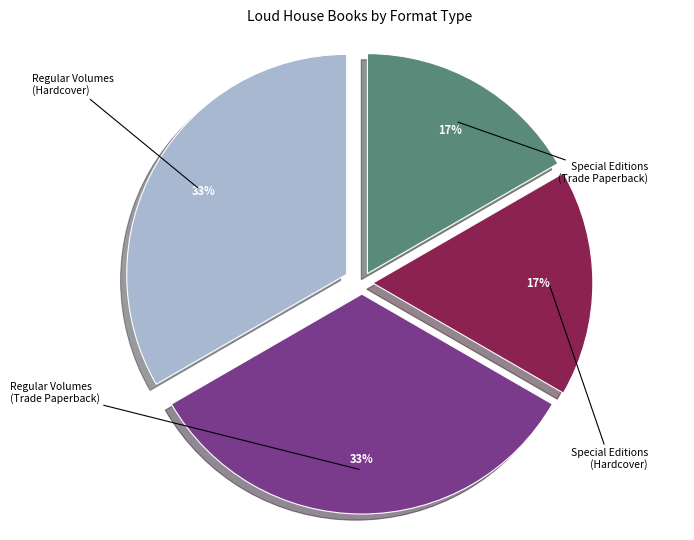

Is there any slice that represents more than half of the pie?

No